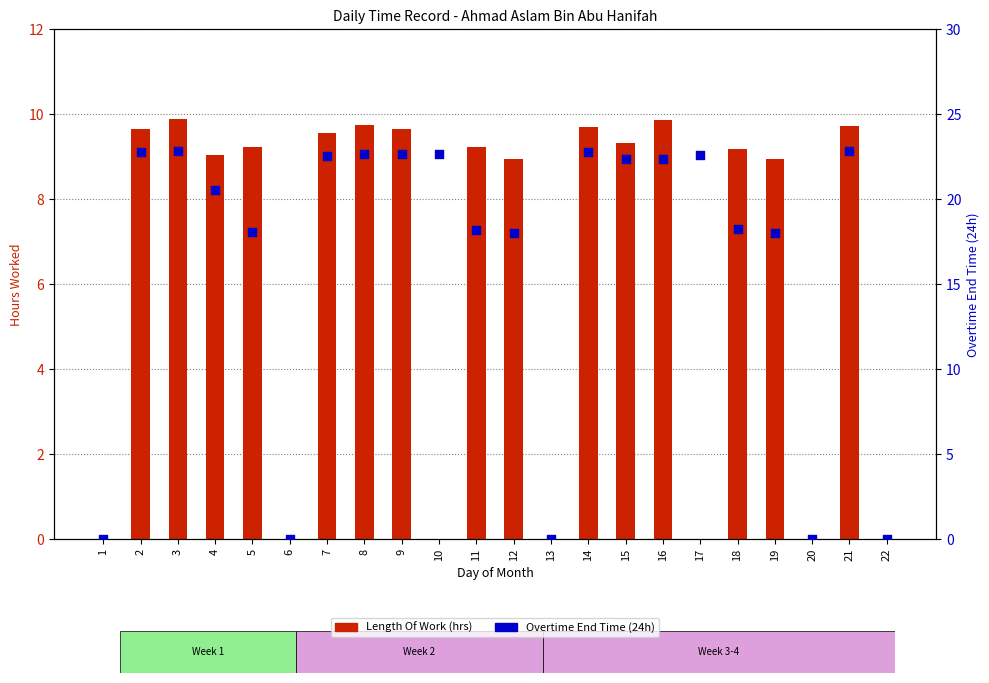

At how many categories does at least one series exceed 5?

17